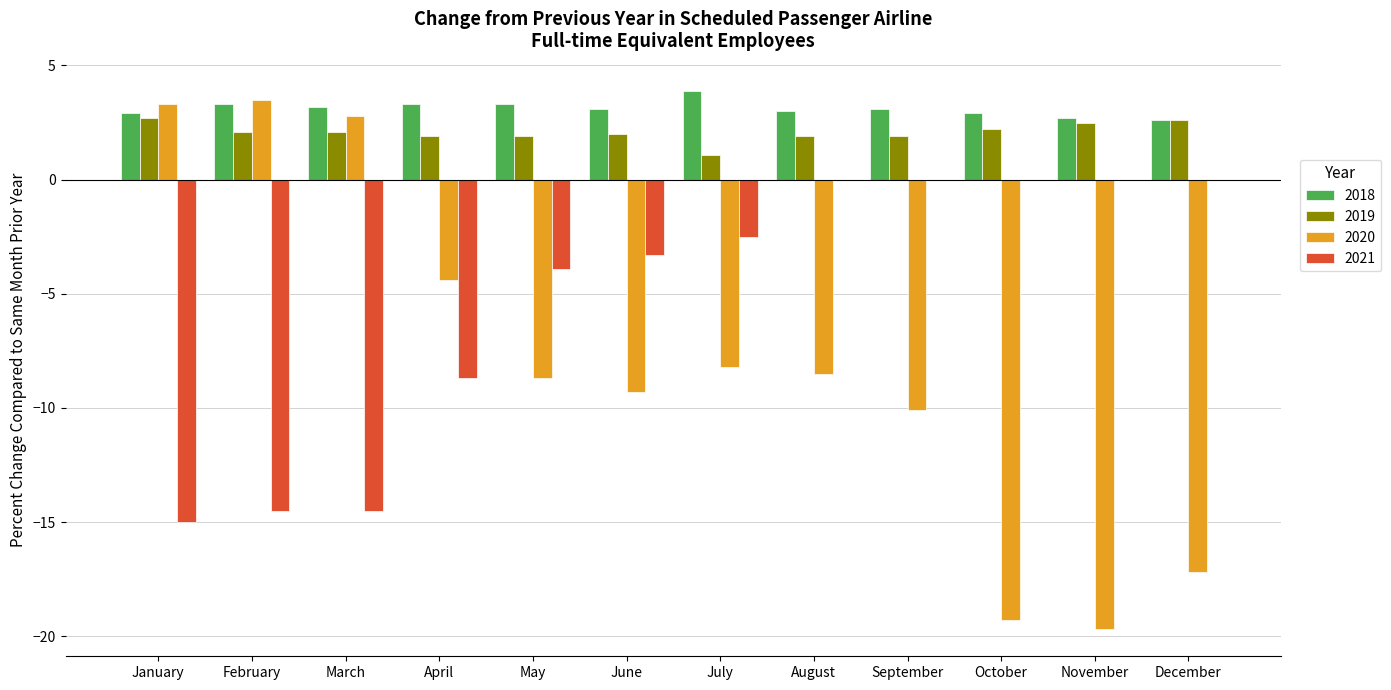

What is the average value of the 2019 series?

2.1